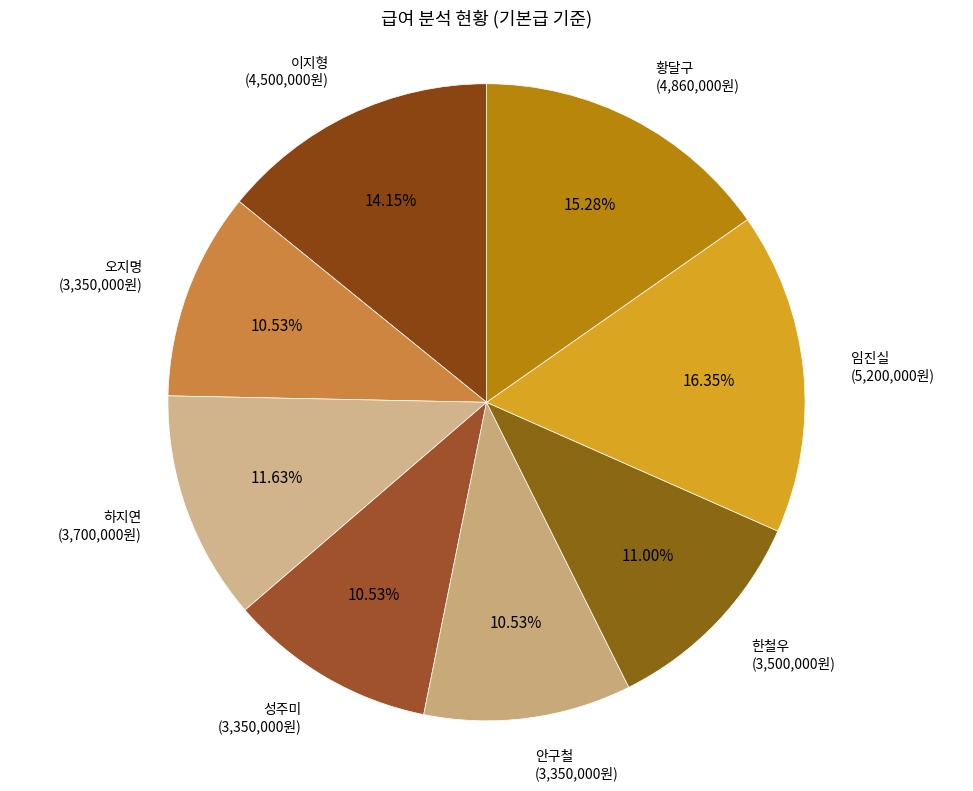

True or false: 성주미 accounts for 11% of the total.

True